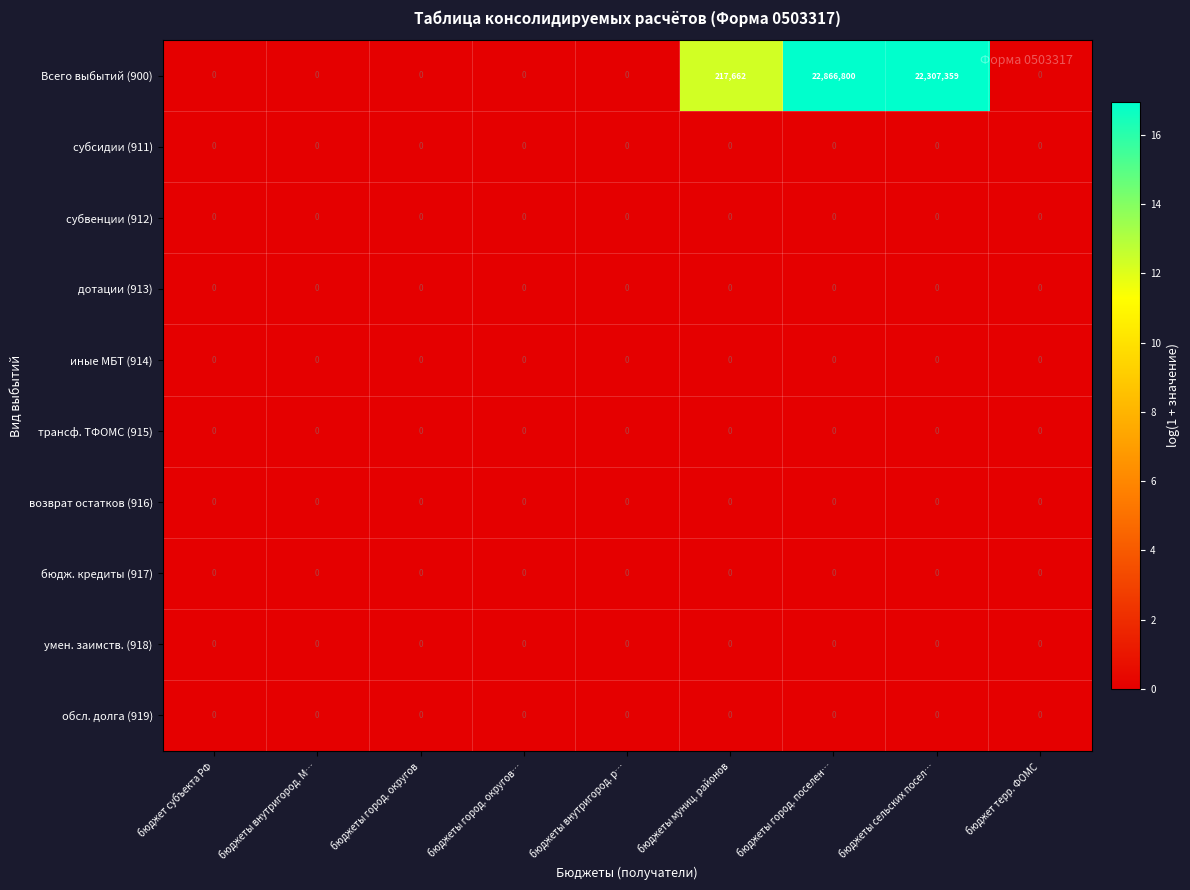

Which series has the largest total across all categories?

Всего выбытий (900)